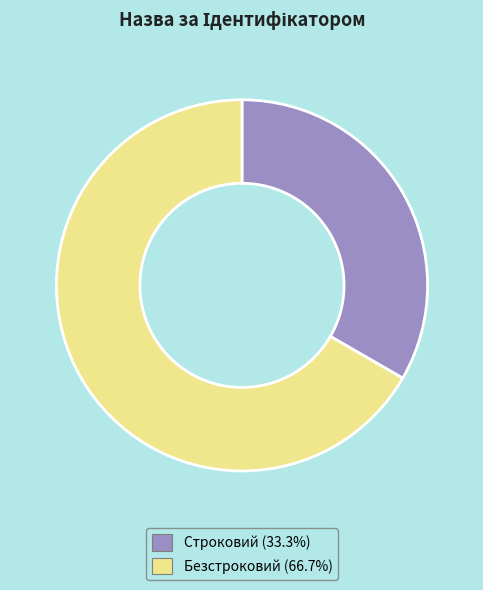

Rank the categories by value from lowest to highest.

Строковий, Безстроковий